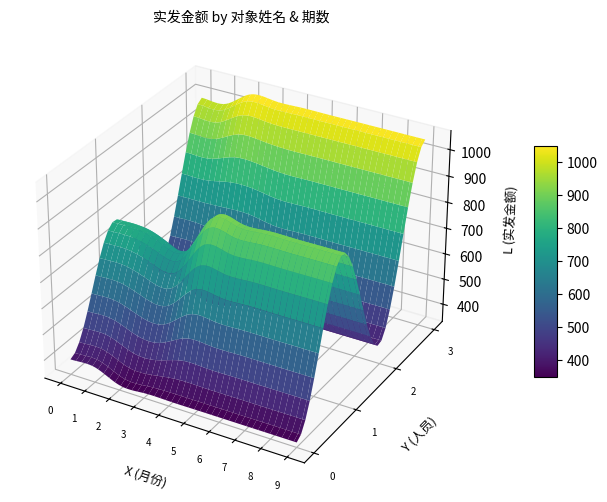

Reading left to right, extract all data points from this chart.

陈云华: 陈云华=390	晏光文=390	晏先友=350	邹佑娥=350	4=350	5=350	6=350	7=350	8=350	9=350
晏光文: 陈云华=780	晏光文=780	晏先友=750	邹佑娥=750	4=900	5=900	6=900	7=900	8=900	9=900
晏先友: 陈云华=460	晏光文=460	晏先友=412	邹佑娥=412	4=412	5=412	6=412	7=412	8=412	9=412
邹佑娥: 陈云华=990	晏光文=990	晏先友=1050	邹佑娥=1050	4=1050	5=1050	6=1050	7=1050	8=1050	9=1050